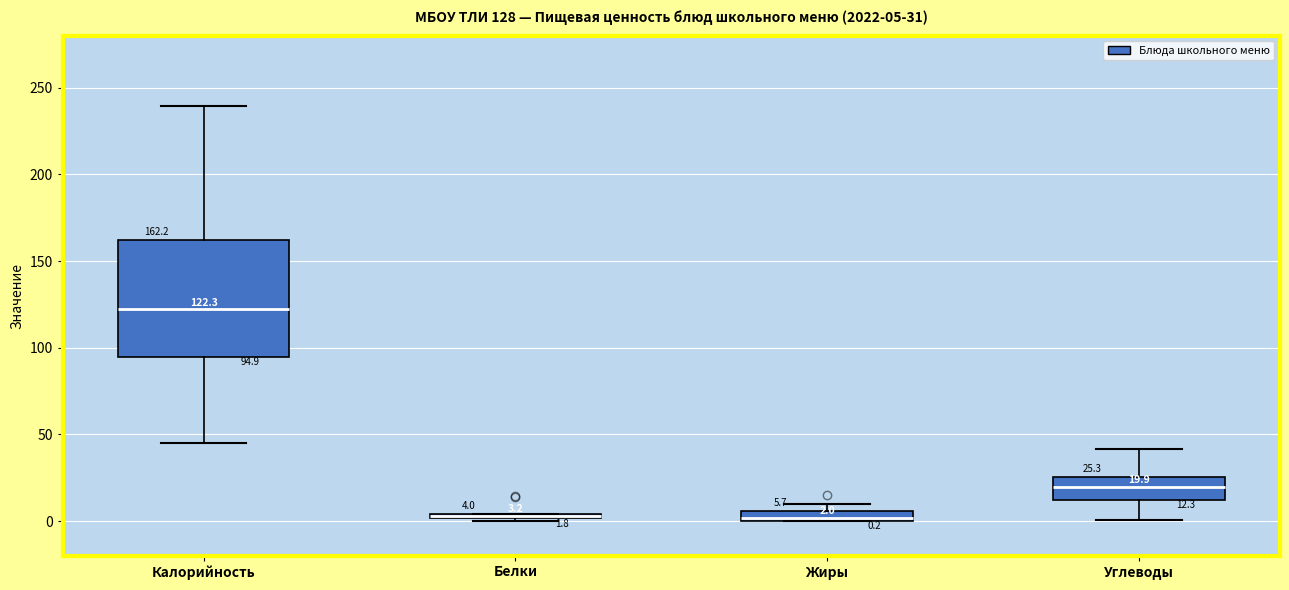

Comparing the boxes themselves (not the whiskers), which one is the tallest?

Калорийность